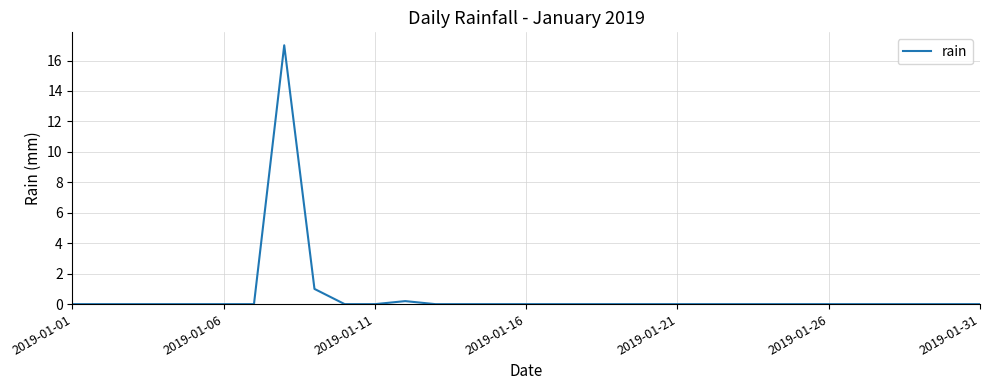

Reading right to left, extract all data points from this chart.

0.0	0.0	0.0	0.0	0.0	0.0	0.0	0.0	0.0	0.0	0.0	0.0	0.0	0.0	0.0	0.0	0.0	0.0	0.0	0.2	0.0	0.0	1.0	17.0	0.0	0.0	0.0	0.0	0.0	0.0	0.0